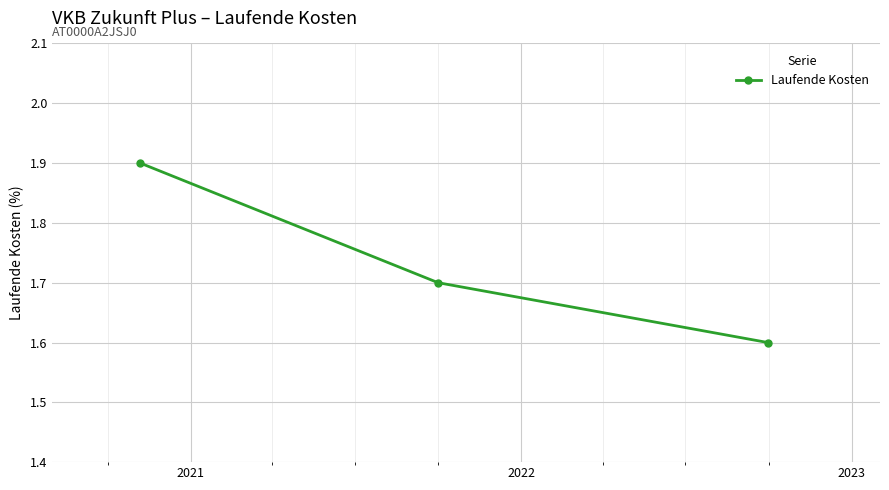

What is the minimum value shown in the chart?

1.6